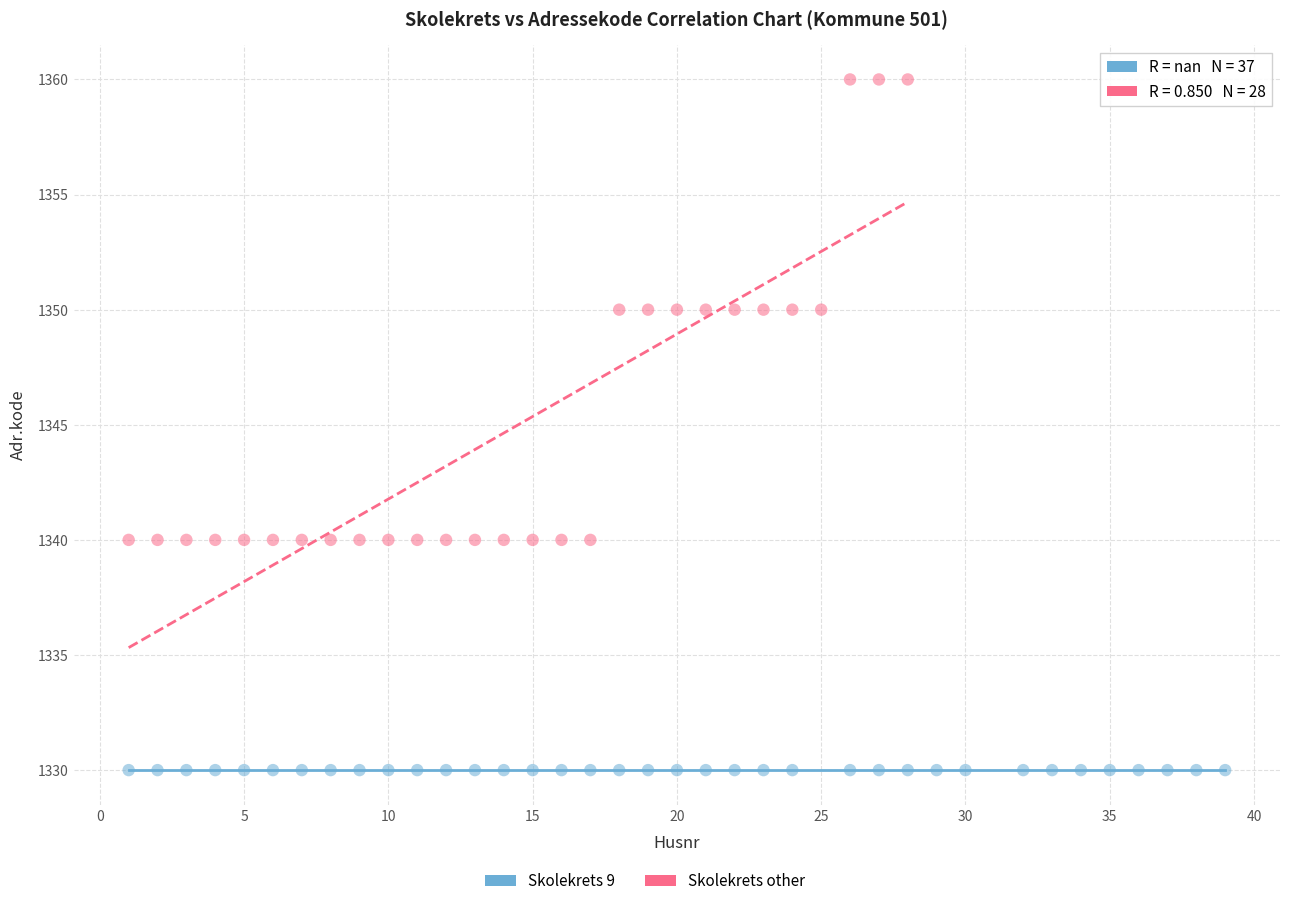

Which series contains the highest Y value?

Skolekrets other